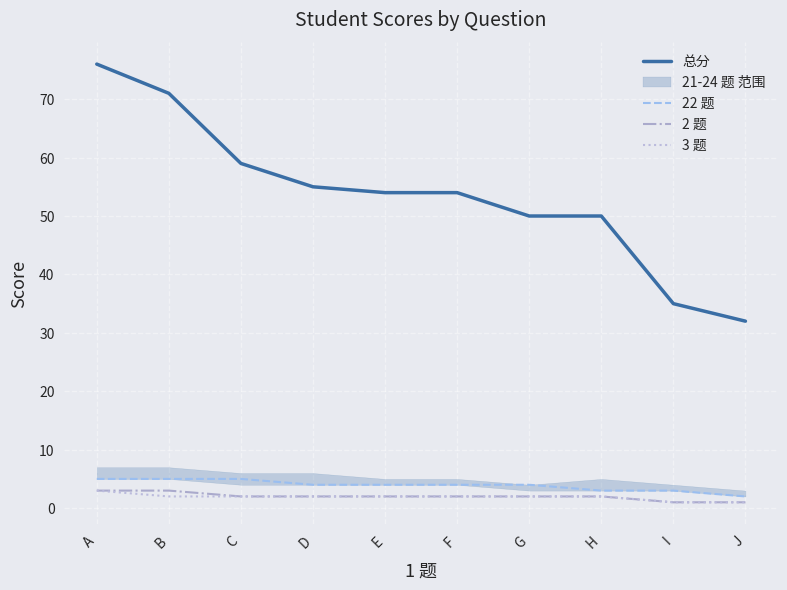

Between A and I, which series saw the biggest shift?

总分